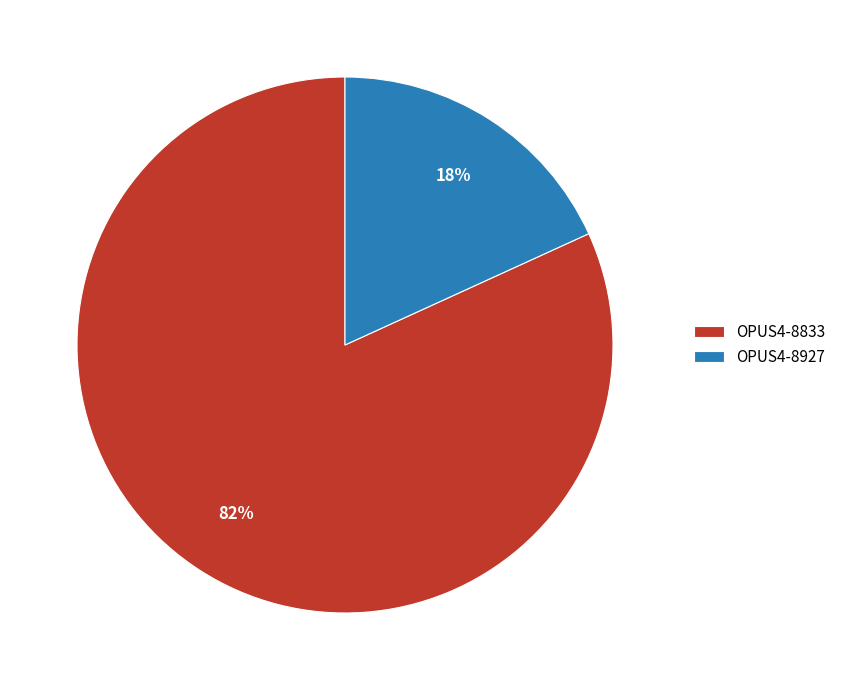

Which category accounts for the majority?

OPUS4-8833